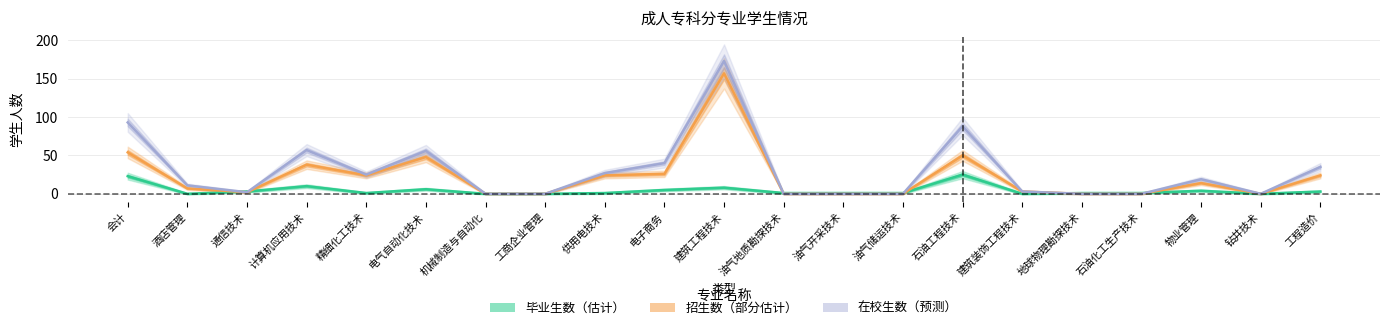

How many data points in 毕业生数（估计） are above 1?

9